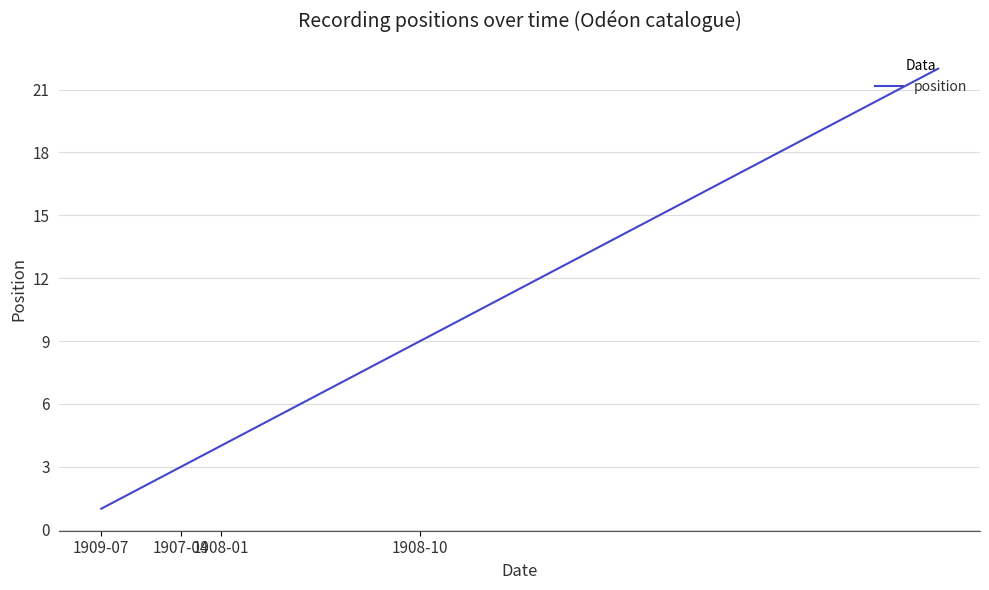

What is the difference between the maximum and minimum values?

21